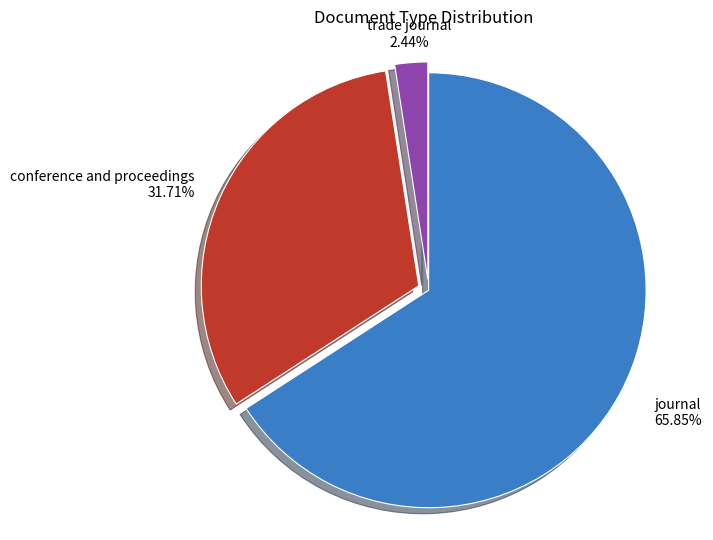

Is there any slice that represents more than half of the pie?

Yes